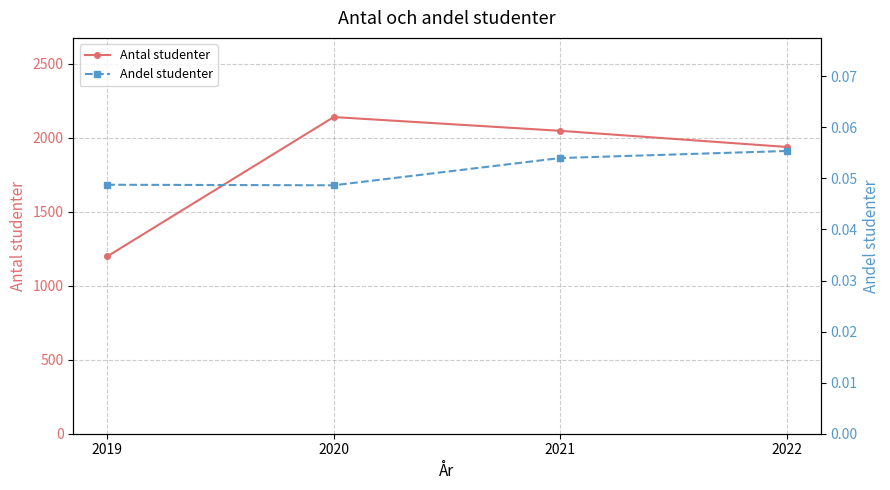

Which series has the largest total across all categories?

Antal studenter